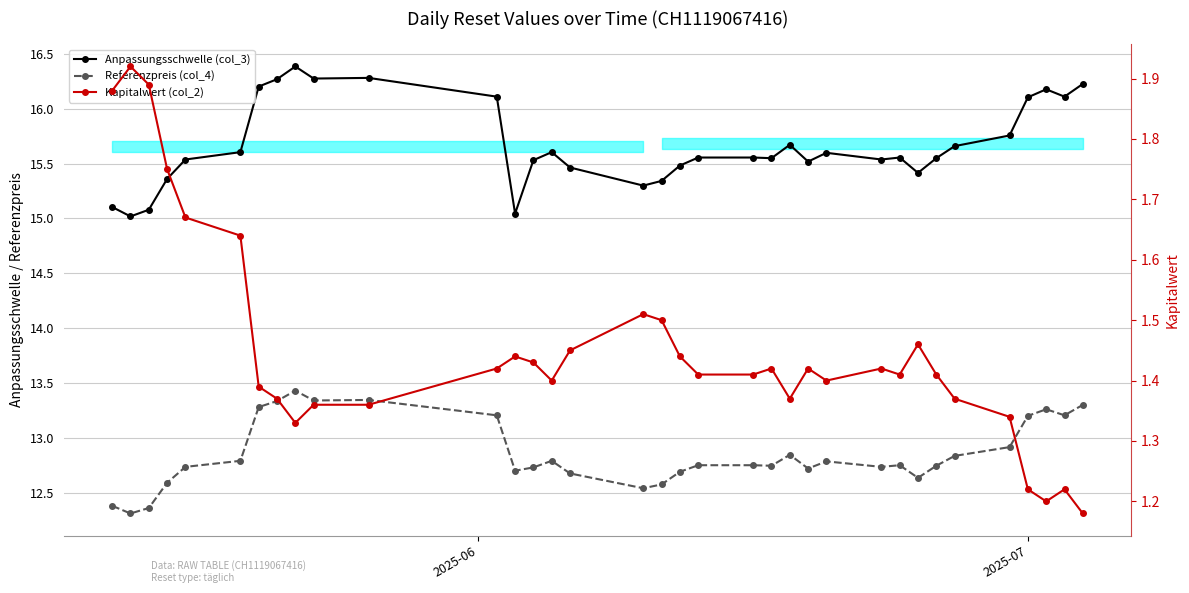

At how many categories does at least one series exceed 14?

35